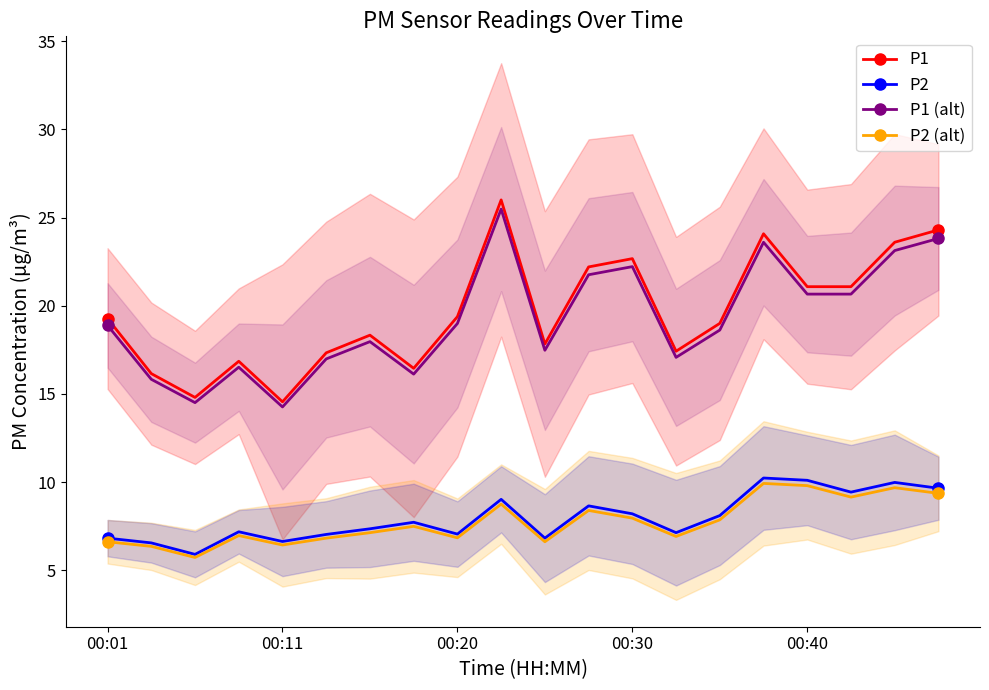

Reading right to left, extract all data points from this chart.

P1: 24.3	23.6	21.1	21.1	24.1	19.0	17.4	22.7	22.2	17.8	26.0	19.4	16.4	18.3	17.3	14.6	16.9	14.8	16.1	19.3
P2: 9.7	10.0	9.4	10.1	10.2	8.1	7.1	8.2	8.7	6.8	9.0	7.0	7.7	7.3	7.0	6.6	7.2	5.9	6.5	6.8
P1 (alt): 23.8	23.1	20.7	20.7	23.6	18.6	17.1	22.2	21.8	17.5	25.5	19.0	16.1	18.0	17.0	14.3	16.5	14.5	15.8	18.9
P2 (alt): 9.4	9.7	9.1	9.8	9.9	7.9	6.9	8.0	8.4	6.6	8.7	6.8	7.5	7.1	6.8	6.4	7.0	5.7	6.4	6.6